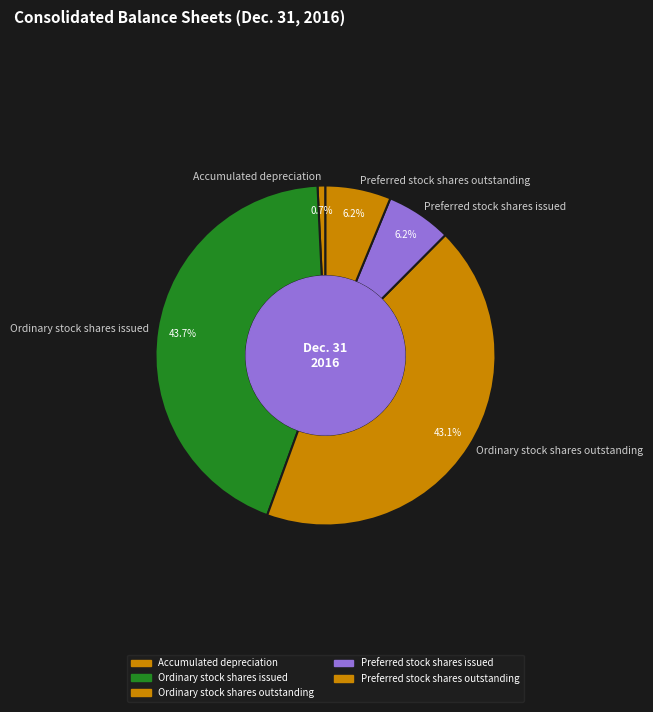

To the nearest percent, what percentage of the pie is Ordinary stock shares issued?

44%